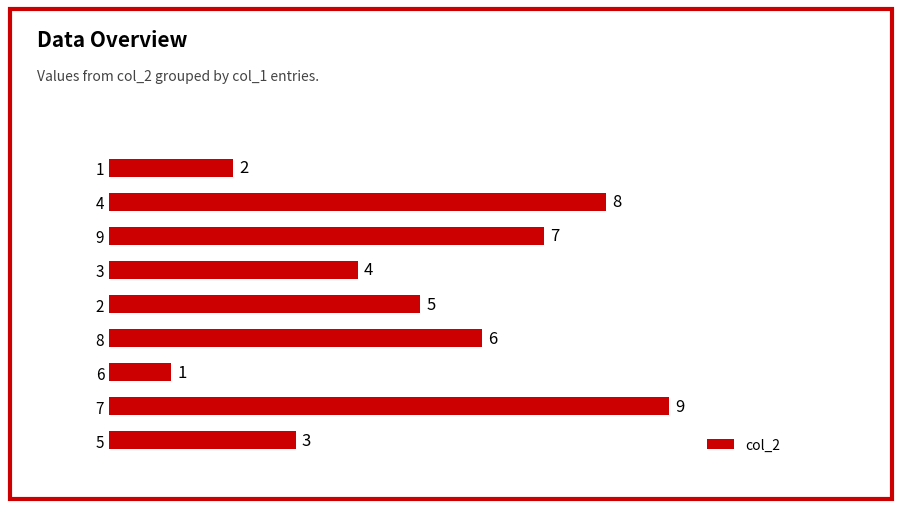

What is the label of the 2nd bar from the top?

4